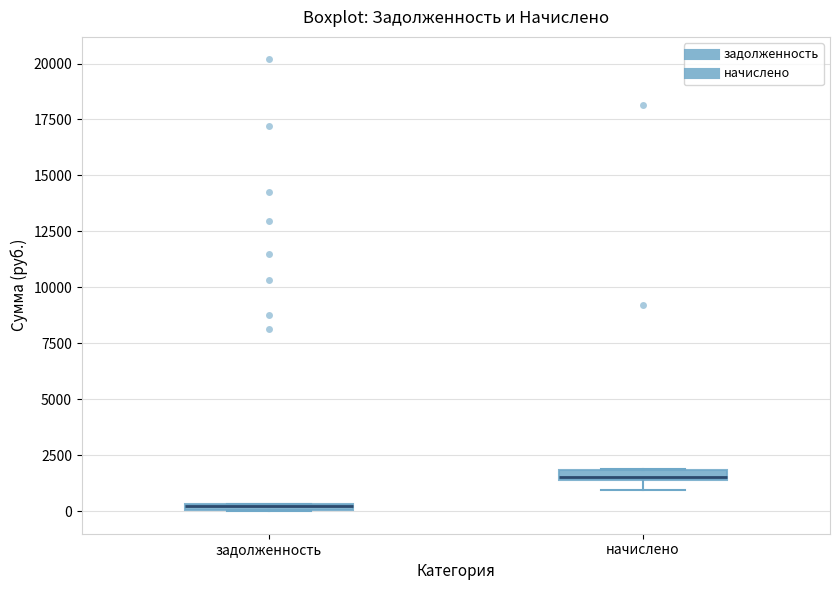

Where is the upper edge of the box for начислено on the y-axis? The values are not printed on the chart, so give them approximately, as read against the axis.

2000